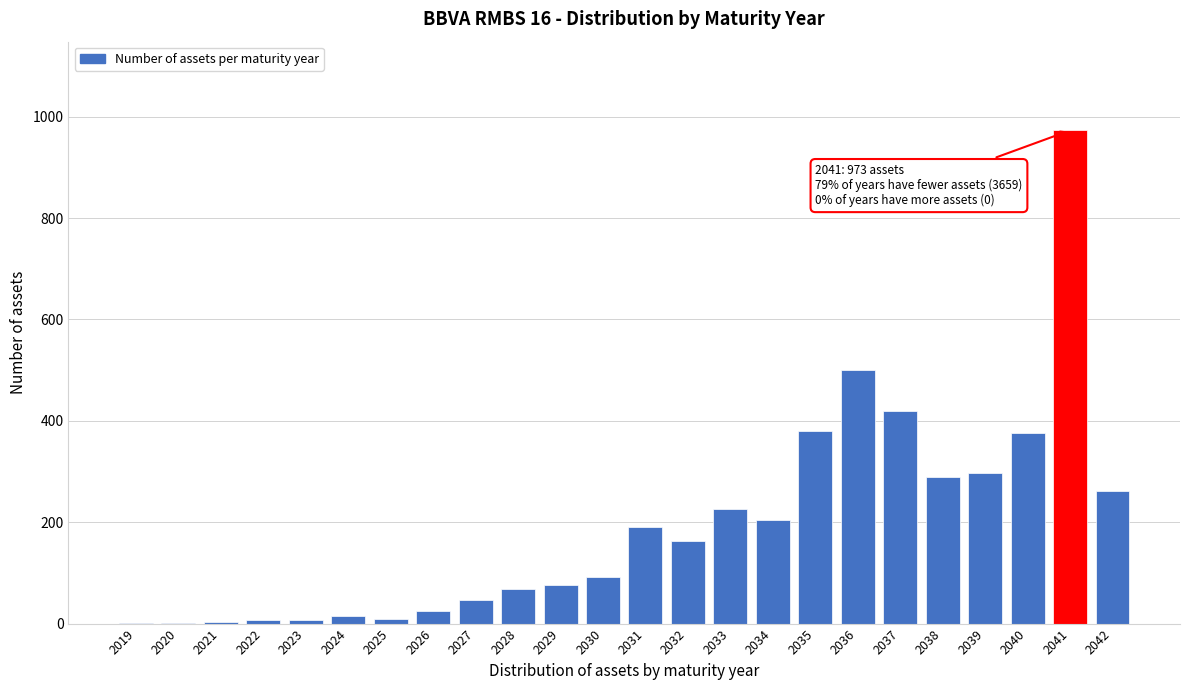

True or false: the data shows 7 at 2022.

True